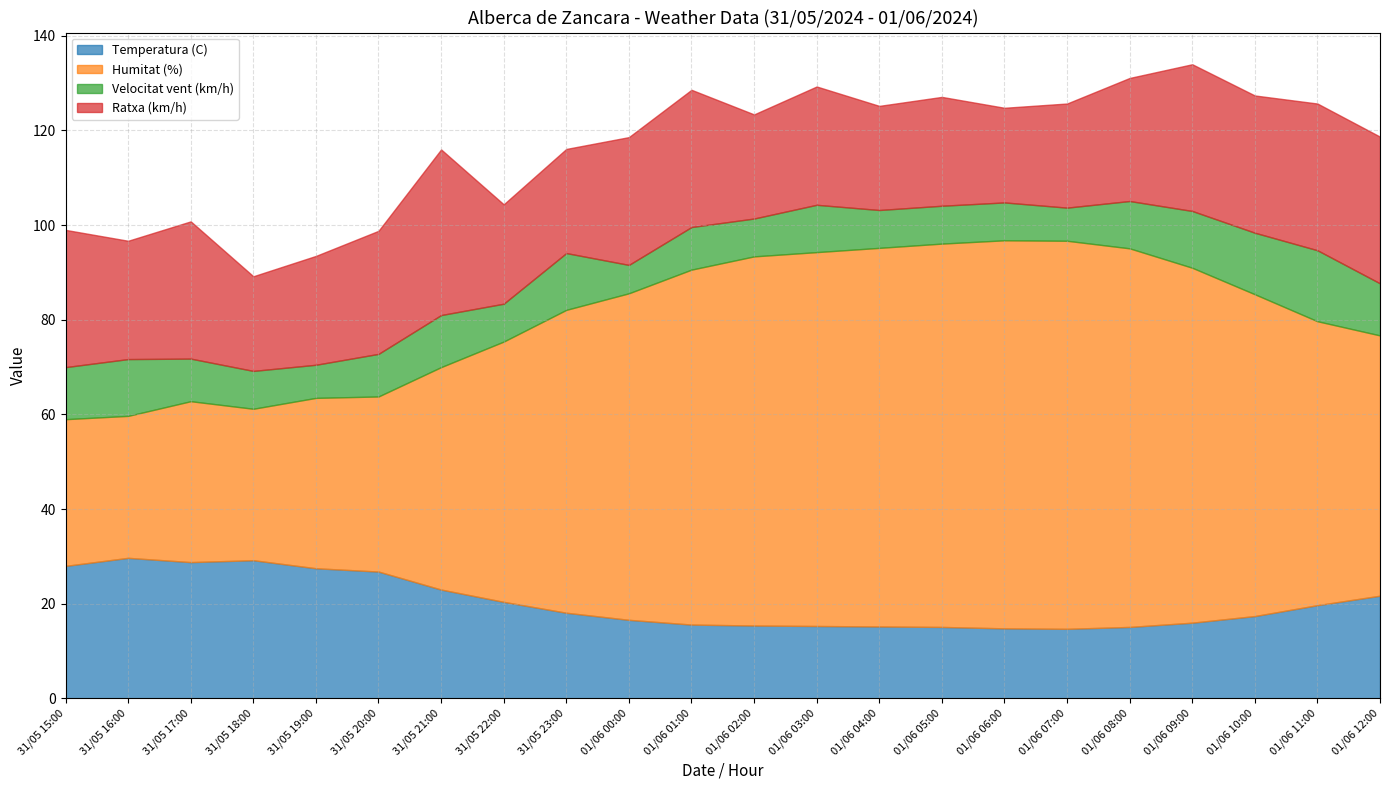

Which series has the widest spread of values?

Humitat (%)